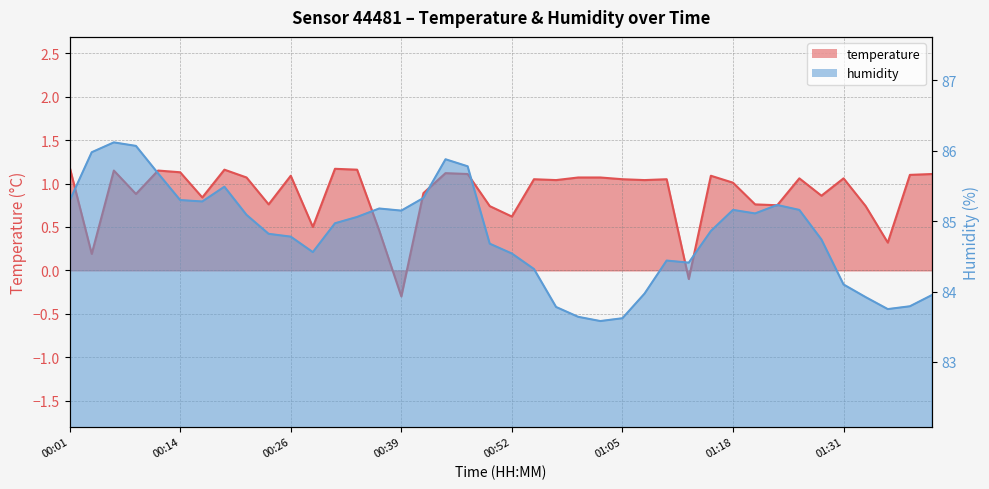

Reading left to right, transcribe all the data shown in this chart.

temperature: 00:01=1.2	00:04=0.2	00:06=1.1	00:09=0.9	00:11=1.1	00:14=1.1	00:16=0.8	00:19=1.2	00:21=1.1	00:24=0.8	00:26=1.1	00:29=0.5	00:31=1.2	00:34=1.2	00:36=0.5	00:39=-0.3	00:41=0.9	00:44=1.1	00:47=1.1	00:50=0.7	00:52=0.6	00:55=1.1	00:57=1.0	01:00=1.1	01:02=1.1	01:05=1.1	01:08=1.0	01:11=1.1	01:13=-0.1	01:16=1.1	01:18=1.0	01:20=0.8	01:23=0.8	01:26=1.1	01:28=0.9	01:31=1.1	01:33=0.7	01:36=0.3	01:38=1.1	01:41=1.1
humidity: 00:01=85.3	00:04=86.0	00:06=86.1	00:09=86.1	00:11=85.7	00:14=85.3	00:16=85.3	00:19=85.5	00:21=85.1	00:24=84.8	00:26=84.8	00:29=84.6	00:31=85.0	00:34=85.1	00:36=85.2	00:39=85.2	00:41=85.3	00:44=85.9	00:47=85.8	00:50=84.7	00:52=84.5	00:55=84.3	00:57=83.8	01:00=83.6	01:02=83.6	01:05=83.6	01:08=84.0	01:11=84.4	01:13=84.4	01:16=84.9	01:18=85.2	01:20=85.1	01:23=85.2	01:26=85.2	01:28=84.7	01:31=84.1	01:33=83.9	01:36=83.8	01:38=83.8	01:41=84.0